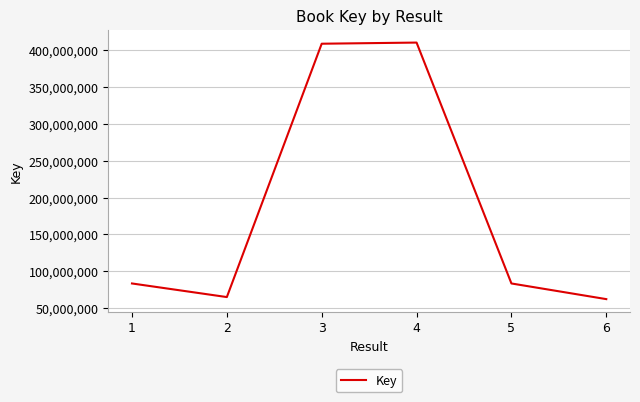

How many lines are shown in the chart?

1